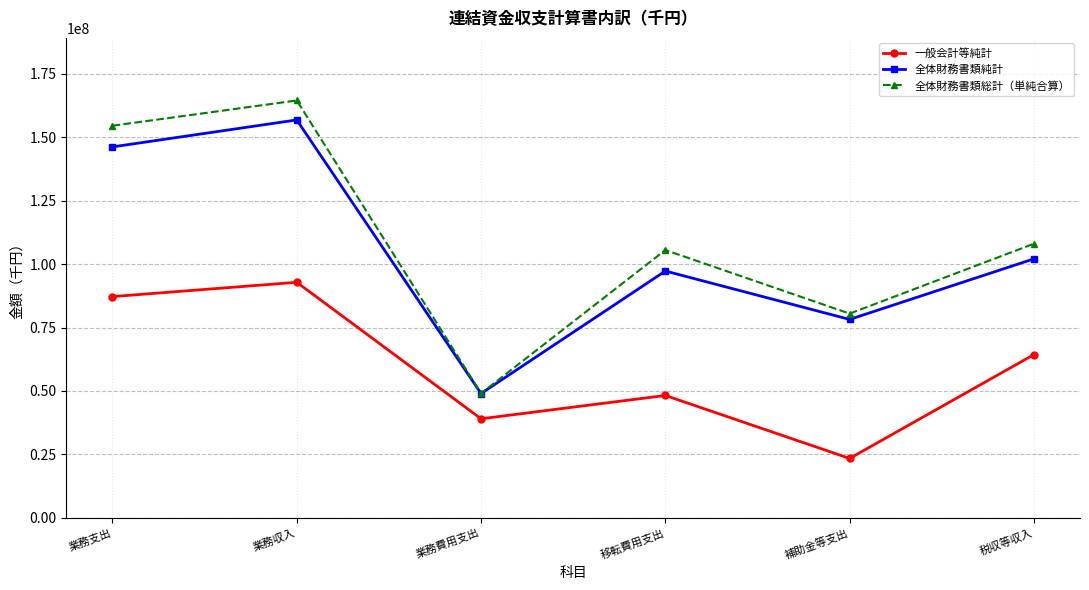

List the labels in order of 全体財務書類純計 value, largest first.

業務収入, 業務支出, 税収等収入, 移転費用支出, 補助金等支出, 業務費用支出